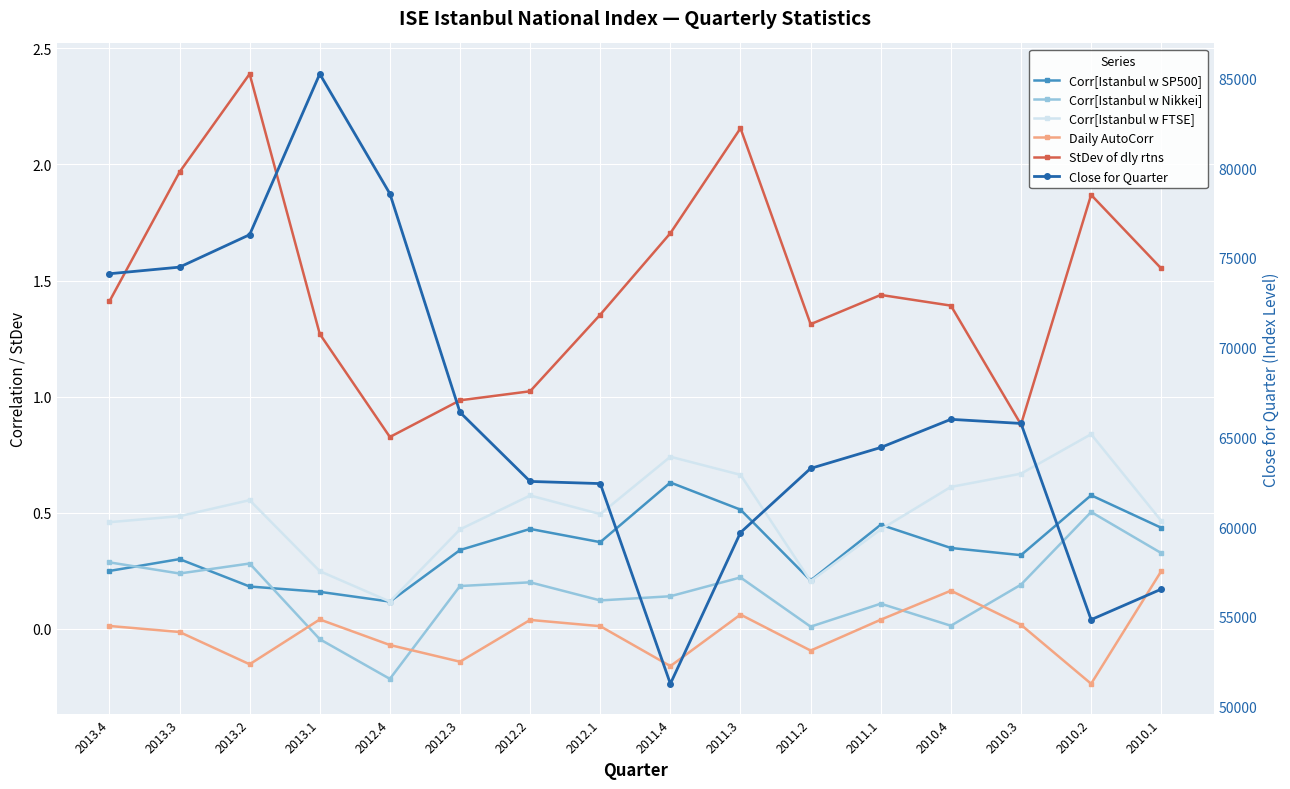

What position from the left is 2013.4?

1